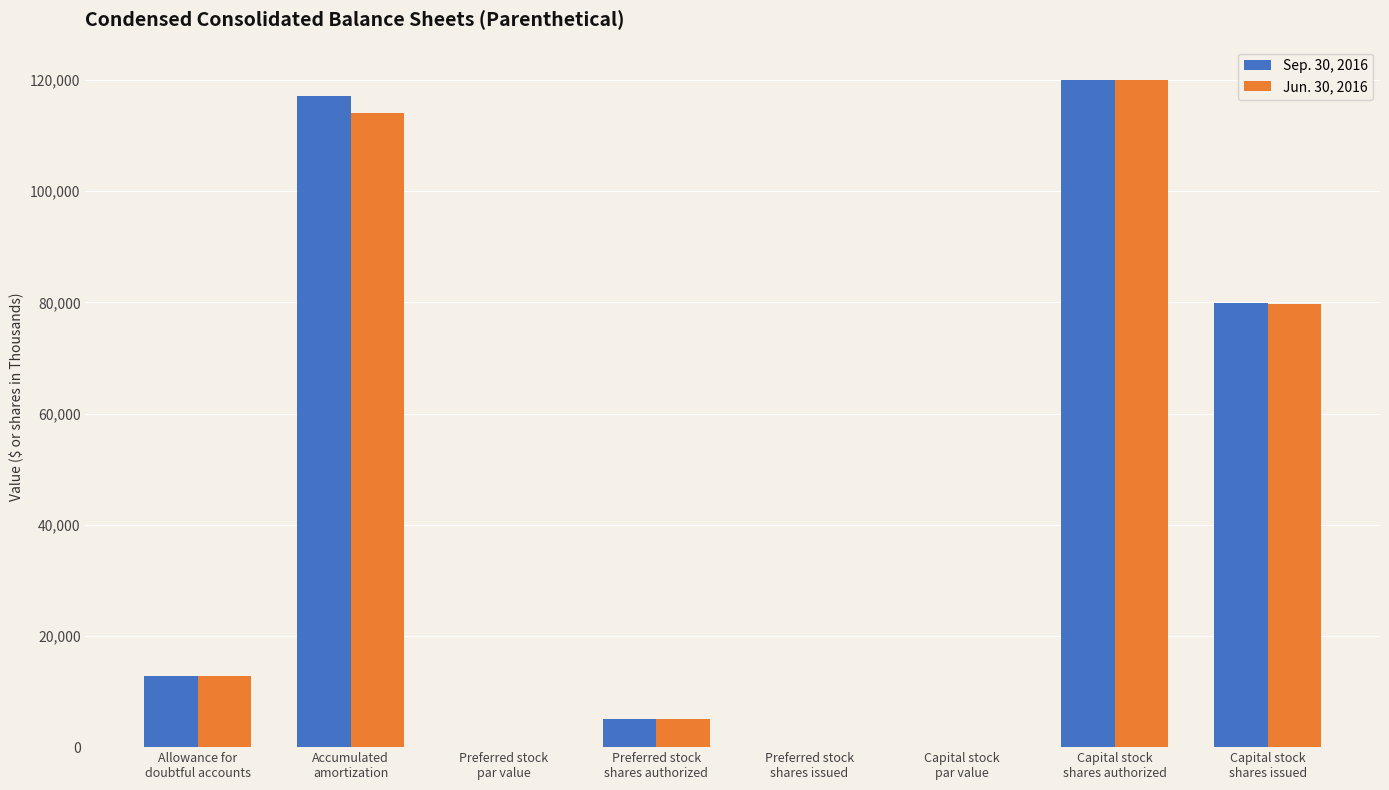

The value of Jun. 30, 2016 at Preferred stock
shares issued is 0.0. True or false?

True